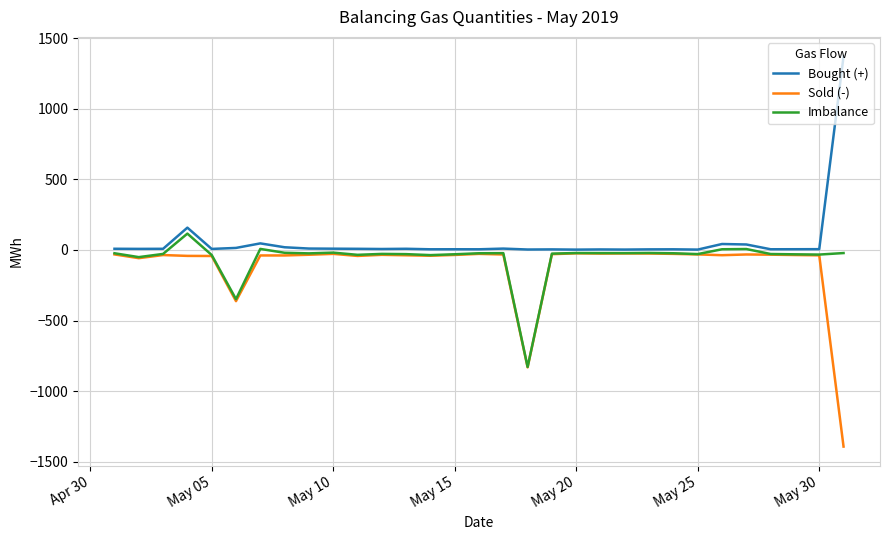

In Imbalance, how many points are lower than both neighbors (excluding endpoints)?

9